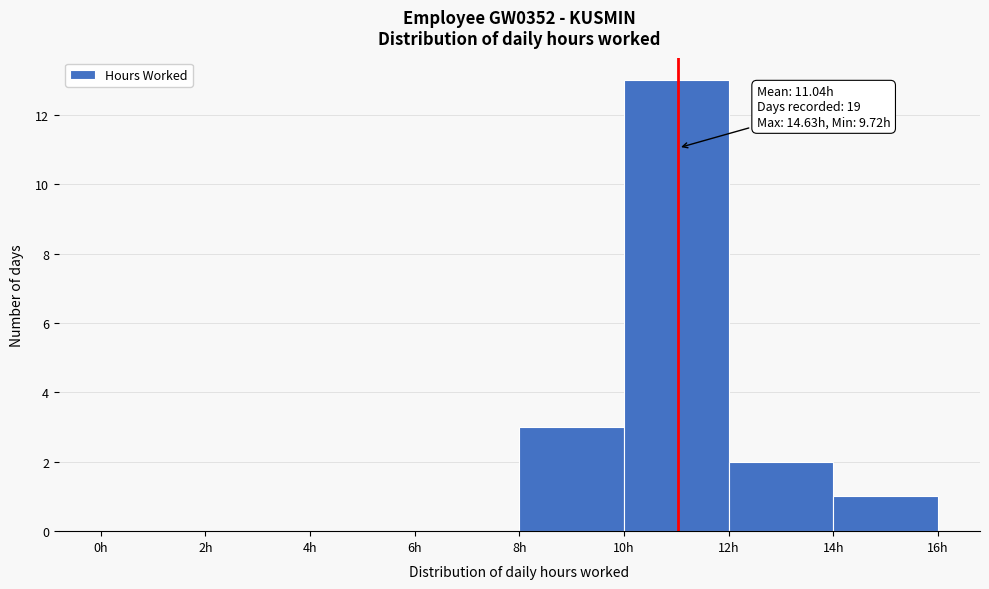

Over which range of the x-axis is the bar tallest?

10 to 12